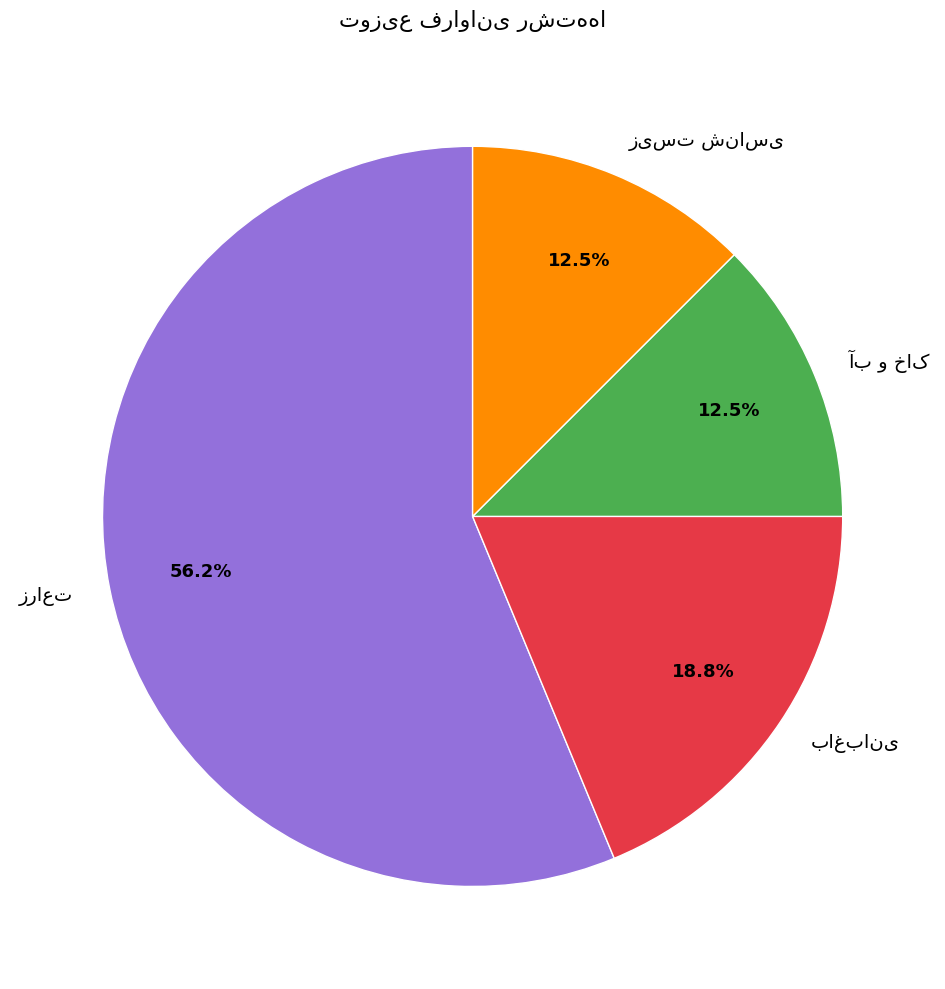

Is there a majority slice in this chart?

Yes